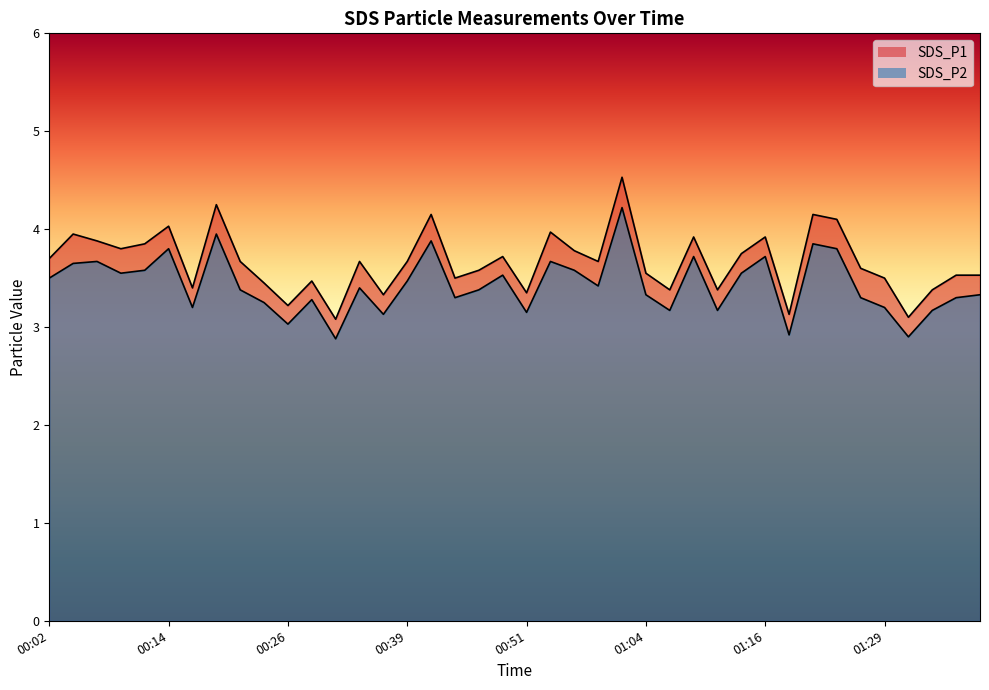

Is it true that SDS_P2 equals 6.3 at 01:24?

False